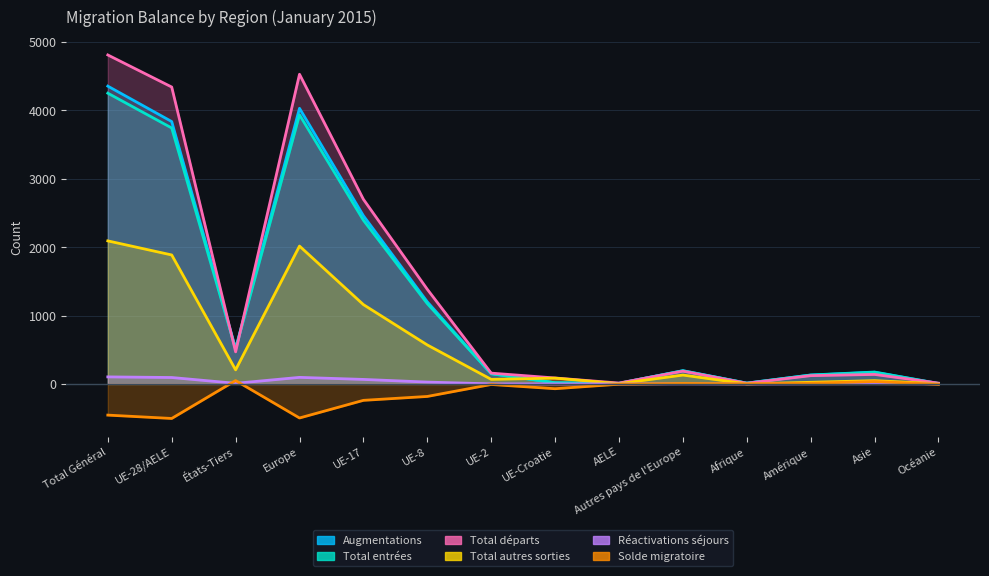

Reading left to right, transcribe all the data shown in this chart.

Augmentations: Total Général=4355	UE-28/AELE=3837	États-Tiers=518	Europe=4031	UE-17=2460	UE-8=1201	UE-2=150	UE-Croatie=17	AELE=9	Autres pays de l'Europe=194	Afrique=12	Amérique=131	Asie=174	Océanie=7
Total entrées: Total Général=4252	UE-28/AELE=3743	États-Tiers=509	Europe=3935	UE-17=2394	UE-8=1174	UE-2=149	UE-Croatie=17	AELE=9	Autres pays de l'Europe=192	Afrique=12	Amérique=129	Asie=170	Océanie=6
Total départs: Total Général=4811	UE-28/AELE=4342	États-Tiers=469	Europe=4529	UE-17=2700	UE-8=1384	UE-2=158	UE-Croatie=87	AELE=13	Autres pays de l'Europe=187	Afrique=10	Amérique=121	Asie=139	Océanie=12
Total autres sorties: Total Général=2092	UE-28/AELE=1886	États-Tiers=206	Europe=2016	UE-17=1160	UE-8=570	UE-2=67	UE-Croatie=85	AELE=4	Autres pays de l'Europe=130	Afrique=1	Amérique=24	Asie=48	Océanie=3
Réactivations séjours: Total Général=103	UE-28/AELE=94	États-Tiers=9	Europe=96	UE-17=66	UE-8=27	UE-2=1	UE-Croatie=0	AELE=0	Autres pays de l'Europe=2	Afrique=0	Amérique=2	Asie=4	Océanie=1
Solde migratoire: Total Général=-456	UE-28/AELE=-505	États-Tiers=49	Europe=-498	UE-17=-240	UE-8=-183	UE-2=-8	UE-Croatie=-70	AELE=-4	Autres pays de l'Europe=7	Afrique=2	Amérique=10	Asie=35	Océanie=-5